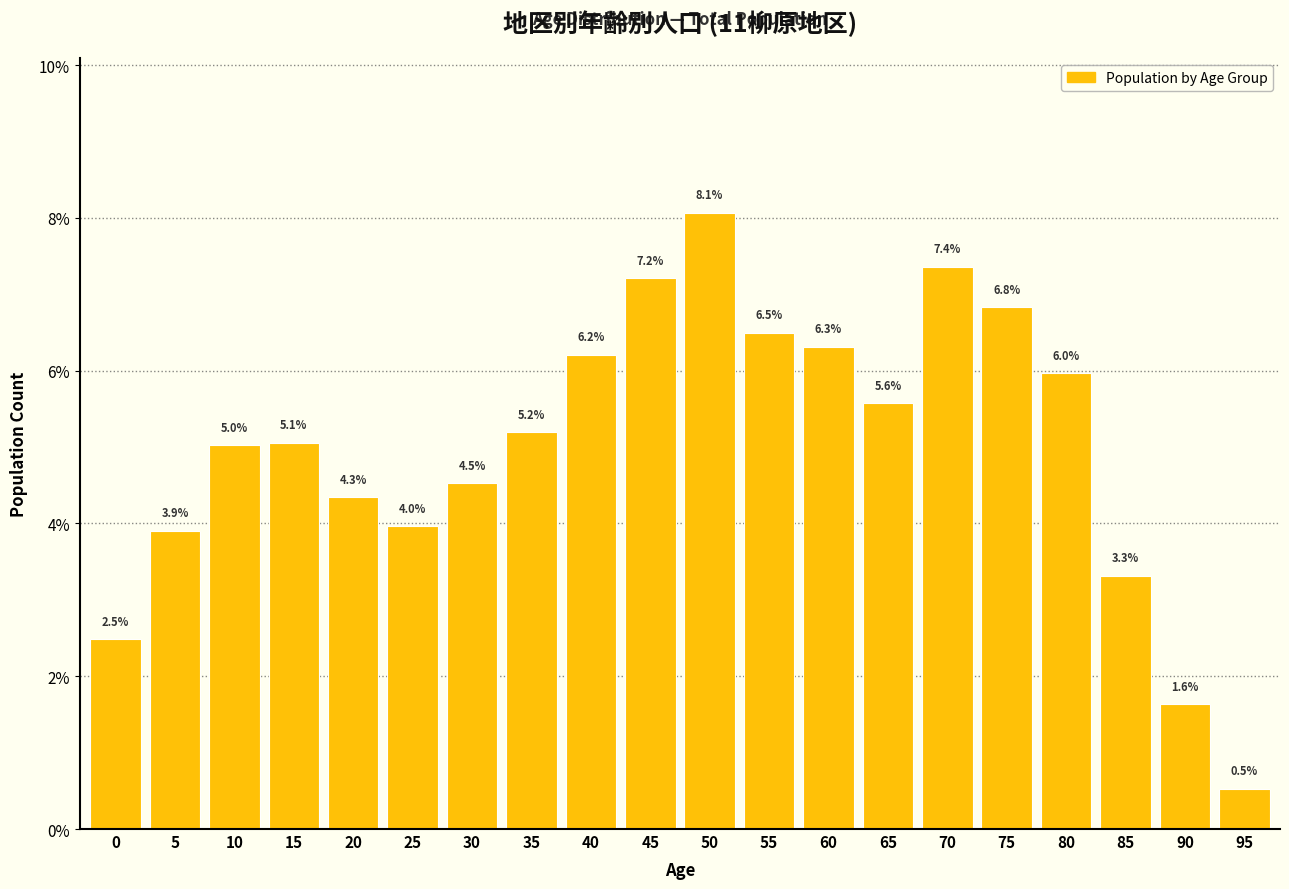

Reading left to right, transcribe all the data shown in this chart.

0=2.5	5=3.9	10=5.0	15=5.1	20=4.3	25=4.0	30=4.5	35=5.2	40=6.2	45=7.2	50=8.1	55=6.5	60=6.3	65=5.6	70=7.4	75=6.8	80=6.0	85=3.3	90=1.6	95=0.5